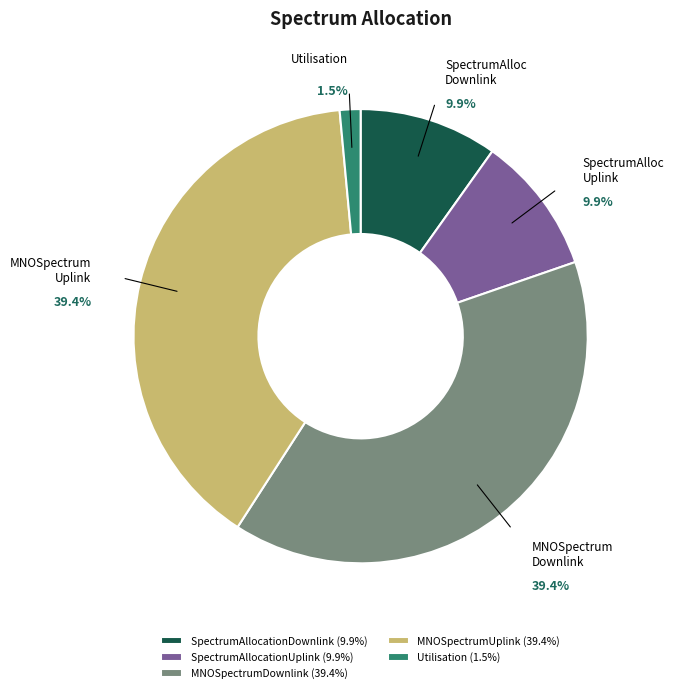

Is it true that SpectrumAllocationDownlink is 10% of the pie?

True